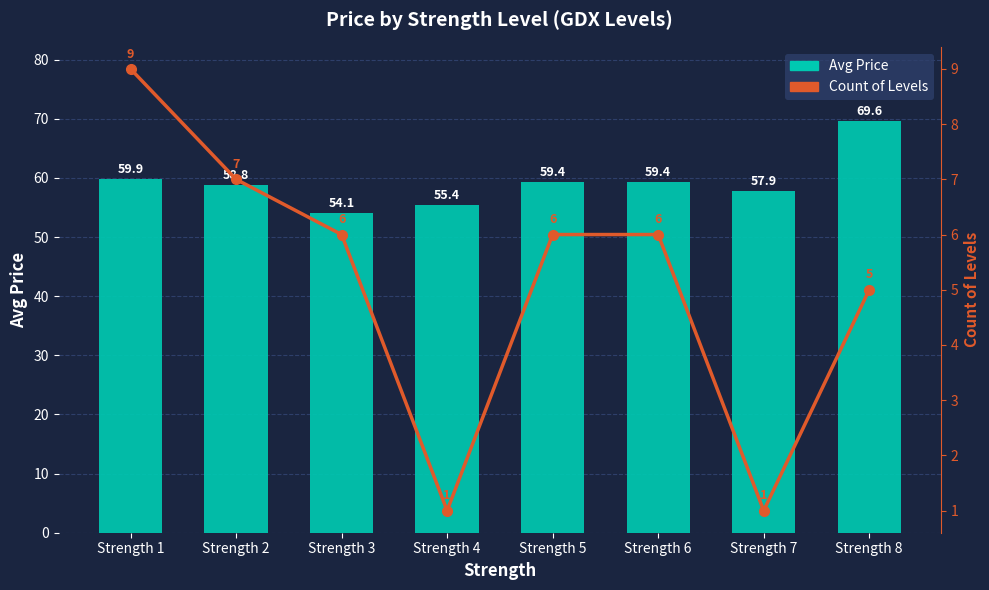

Where is Avg Price nearest to the value 61?

Strength 1